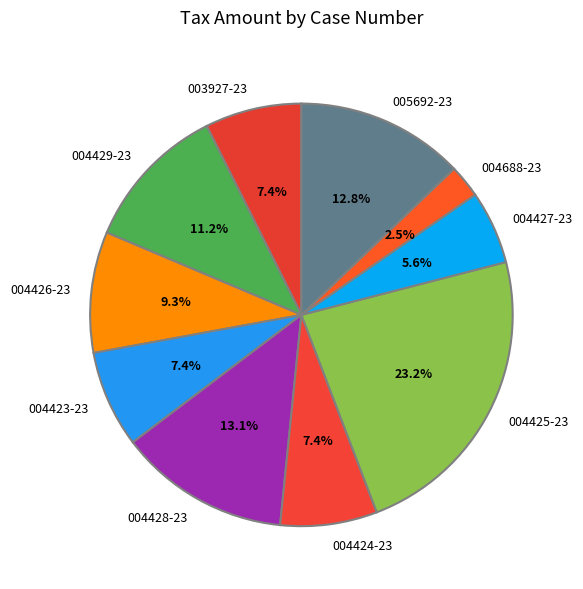

Between 005692-23 and 004429-23, which is larger?

005692-23